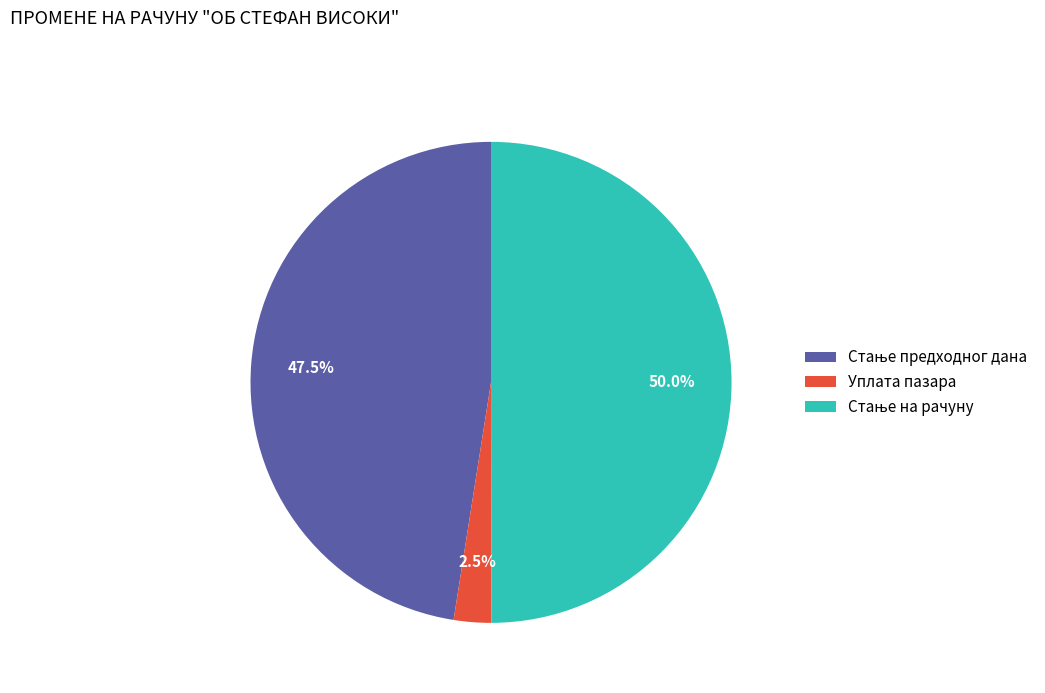

How many segments does this pie chart have?

3